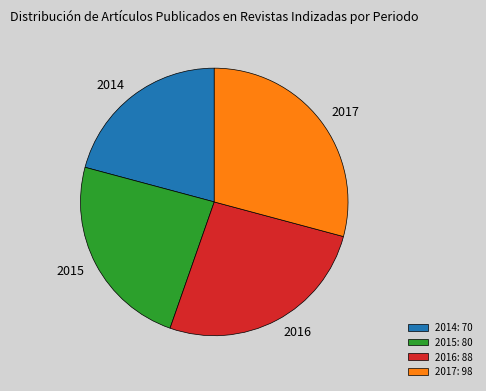

What is the ratio of the value at 2014 to the value at 2015?

0.9